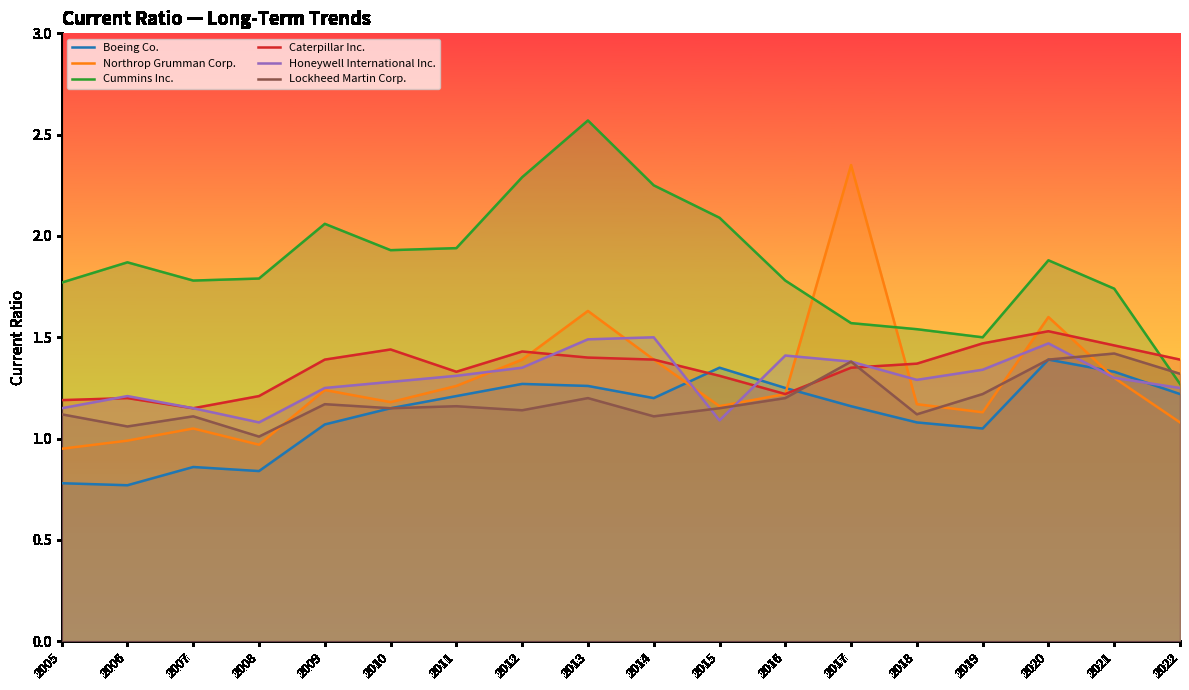

Between 2006 and 2014, which is larger?

2014